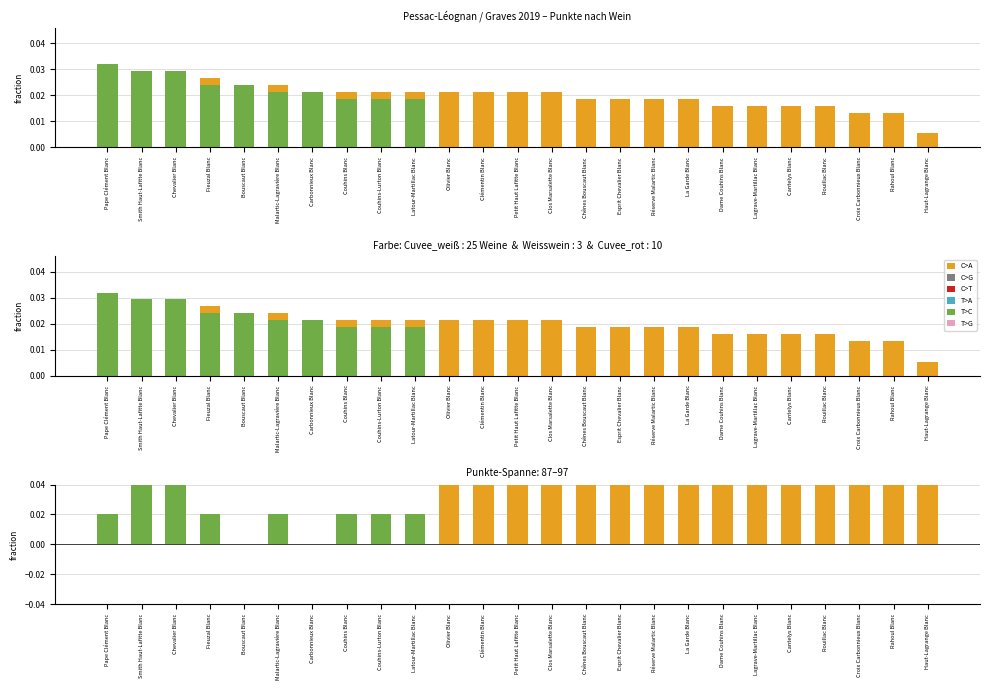

What position from the left is Croix Carbonnieux Blanc?

23